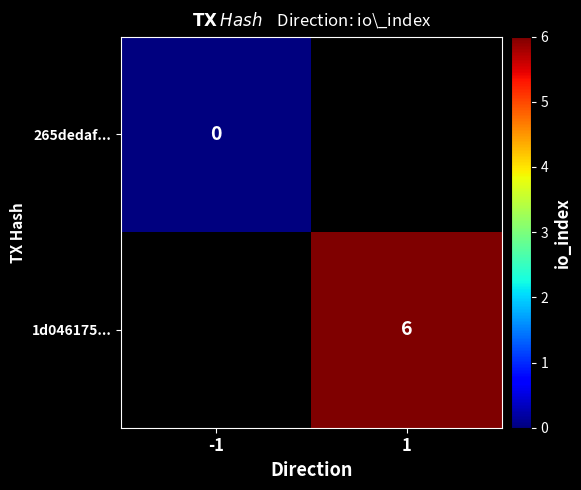

List the labels in order of 265dedaf... value, smallest first.

-1, 1